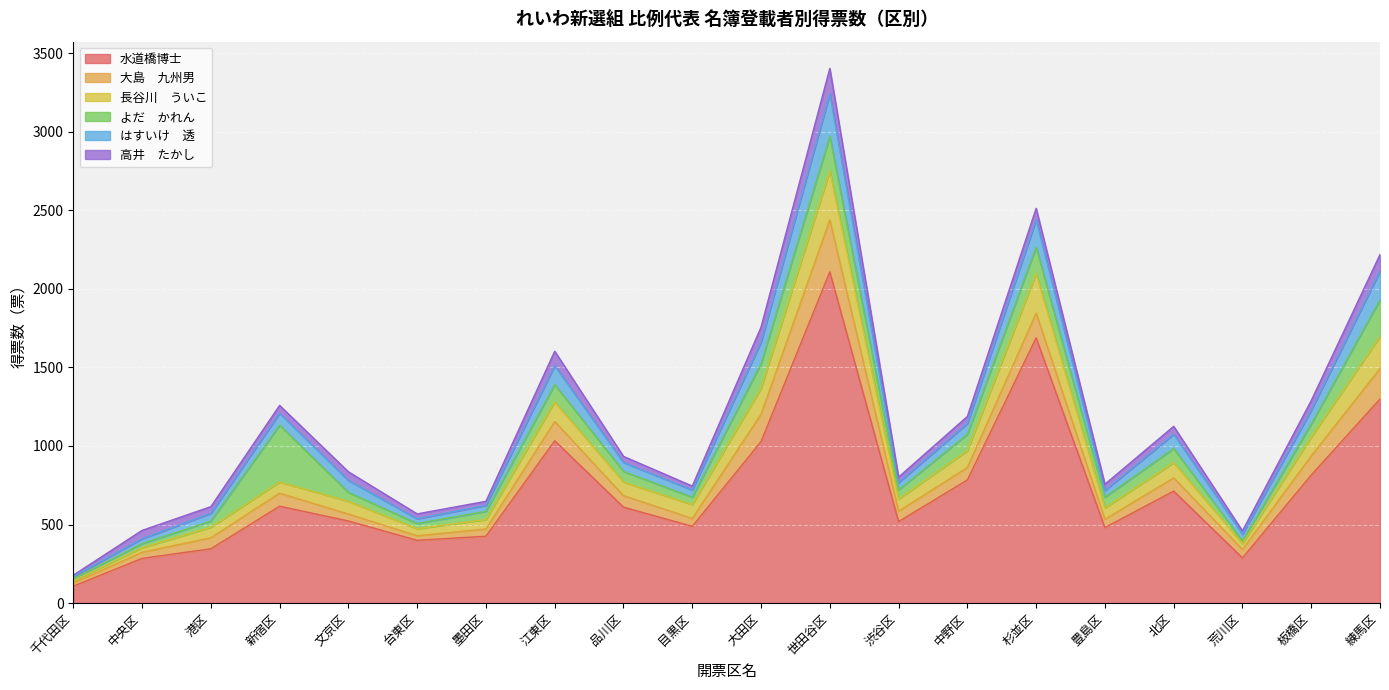

At which category is the sum across all series the highest?

世田谷区